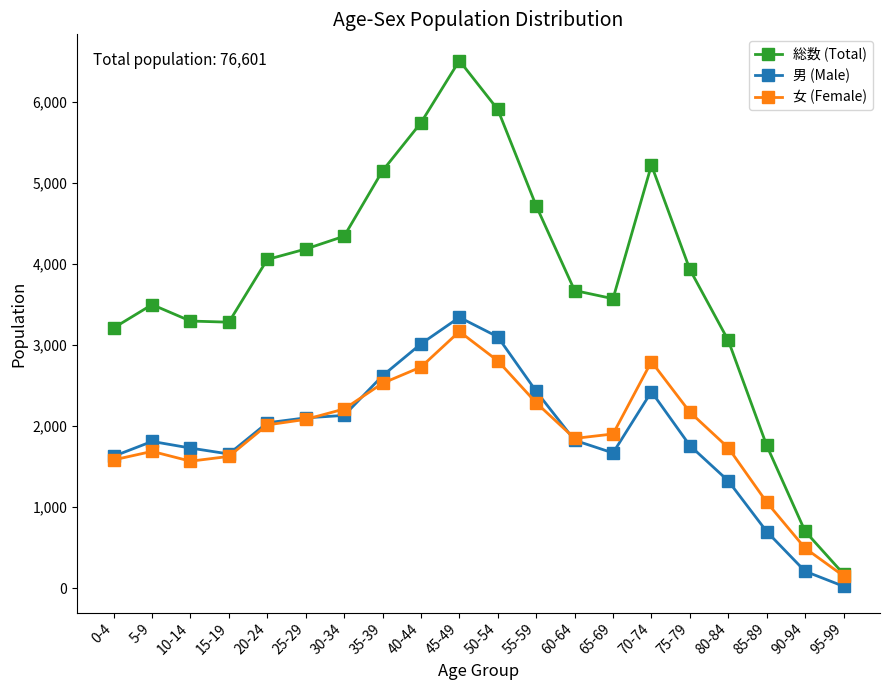

The value of 女 (Female) at 90-94 is 879. True or false?

False